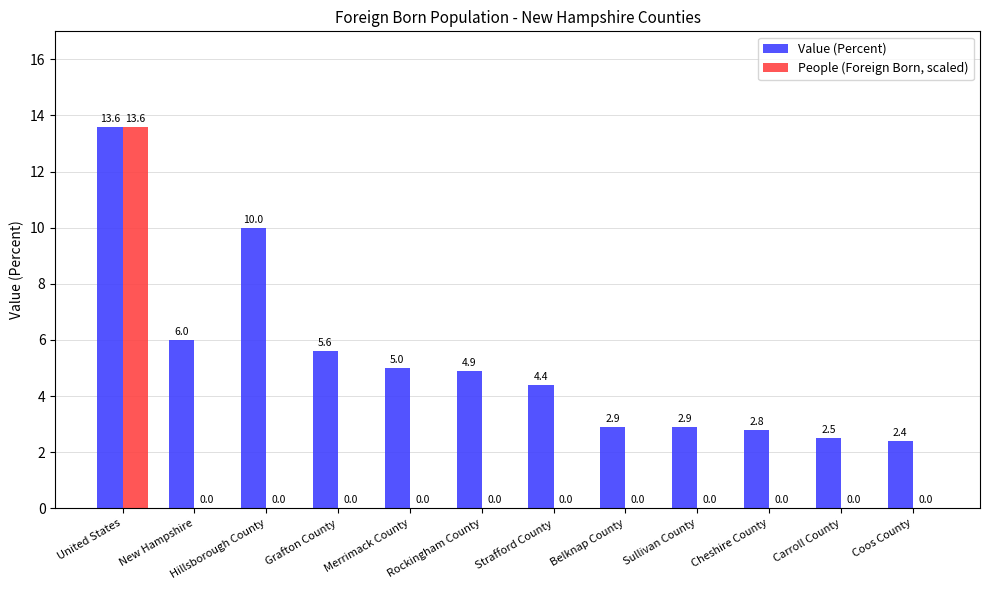

True or false: Value (Percent) has a value of 2.8 at Cheshire County.

True